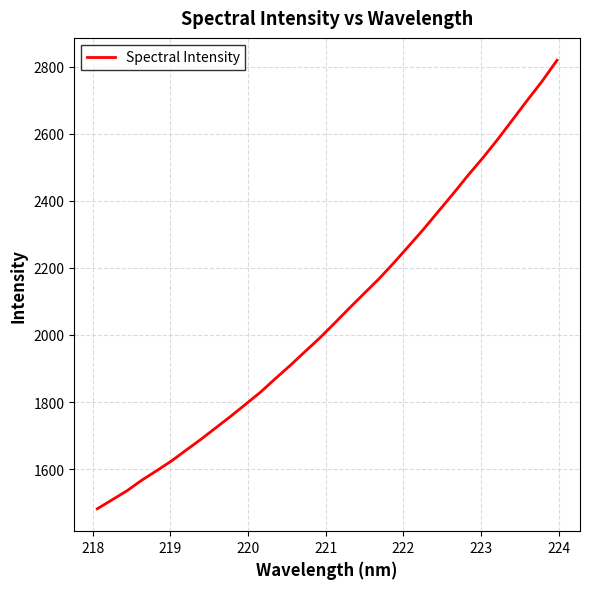

What is the minimum value shown in the chart?

1481.8